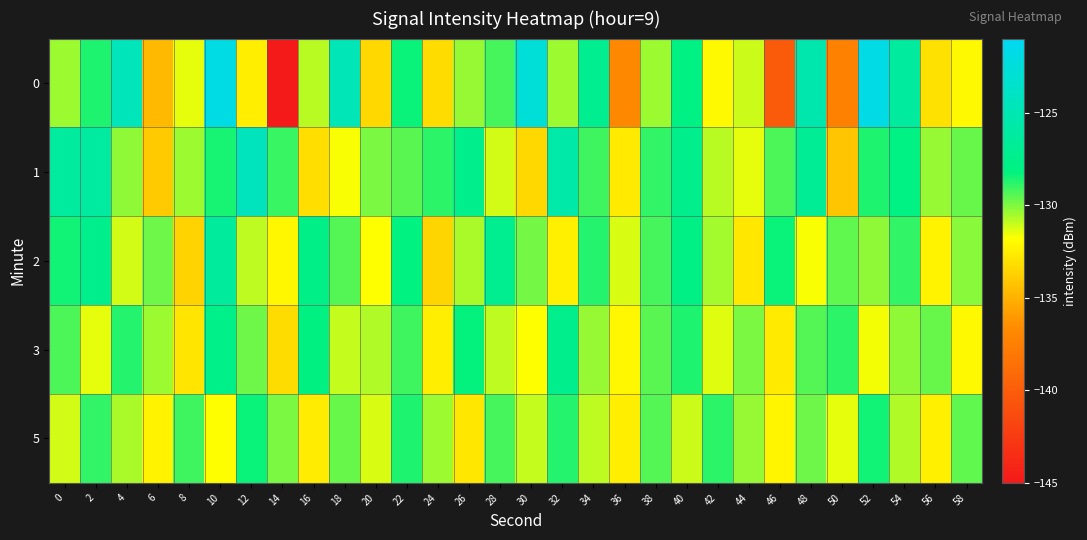

How many distinct data groups are displayed?

5